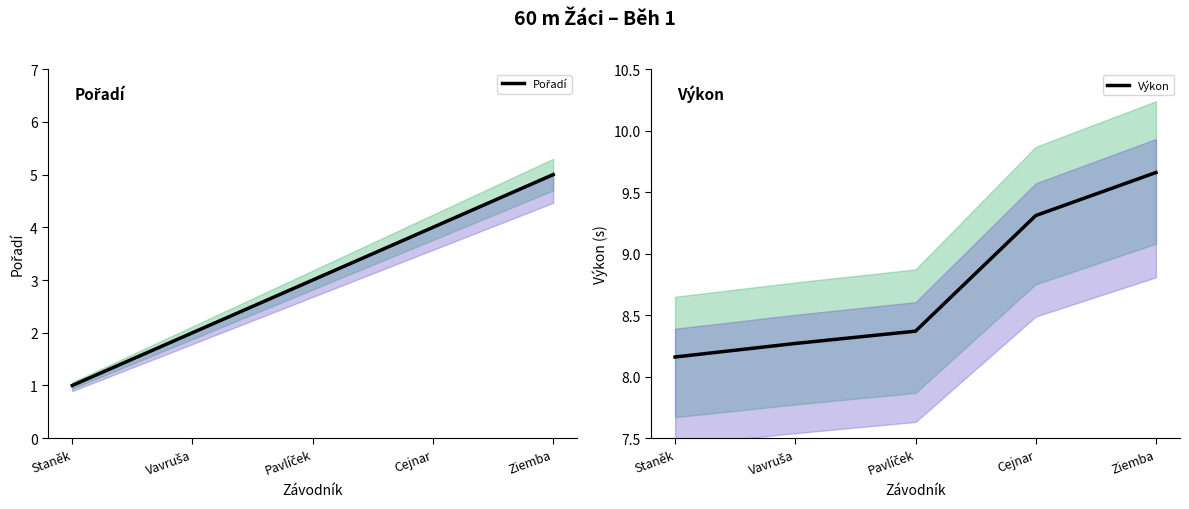

What is the difference between the highest and lowest values at Staněk?

7.2